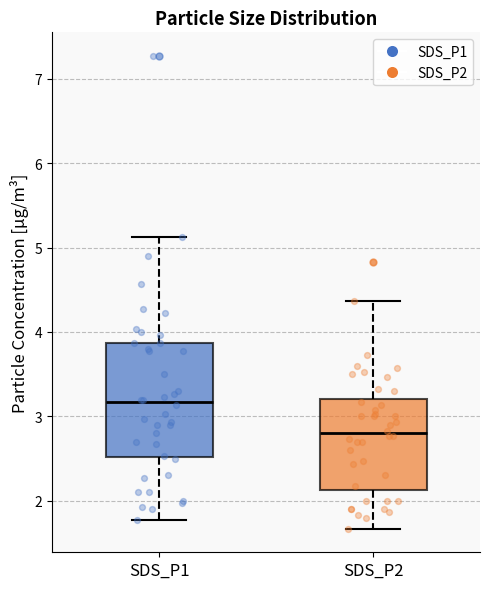

Reading left to right, read every box against the y-axis: the position of its median line, the range the box covers, and the ends of its whiskers. The values are not printed on the chart, so give them approximately, as read against the axis.

SDS_P1: median 3.2, box 2.5 to 3.9, whiskers 1.8 to 5.1
SDS_P2: median 2.8, box 2.1 to 3.2, whiskers 1.7 to 4.4